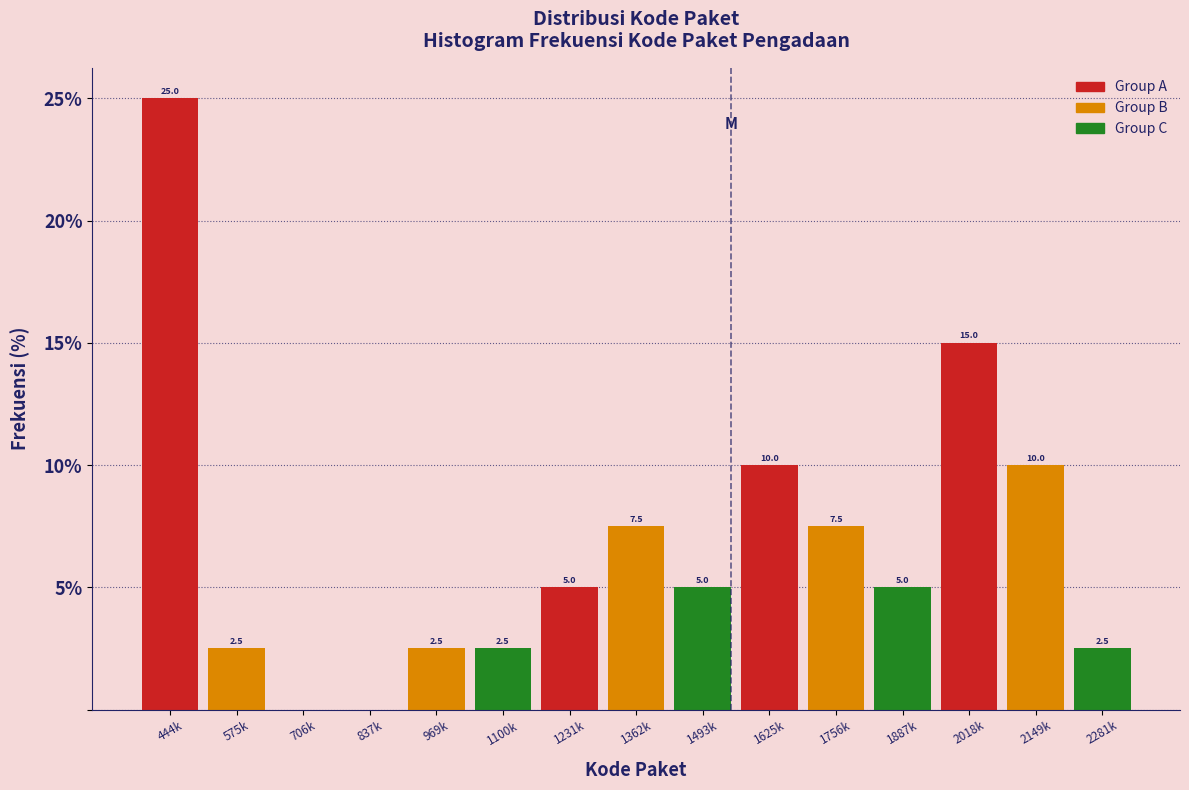

Reading right to left, list all the values displayed in this chart.

2281k=2.5	2149k=10.0	2018k=15.0	1887k=5.0	1756k=7.5	1625k=10.0	1493k=5.0	1362k=7.5	1231k=5.0	1100k=2.5	969k=2.5	837k=0.0	706k=0.0	575k=2.5	444k=25.0